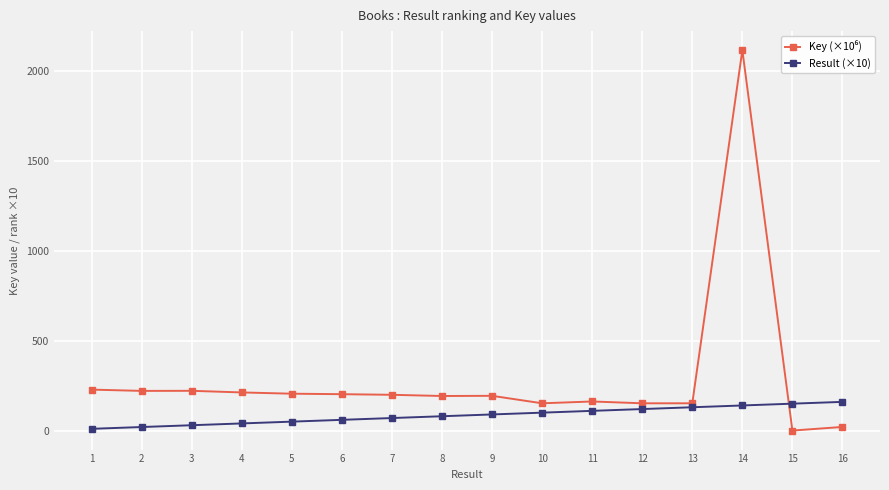

What is the greatest value displayed?

2117.3